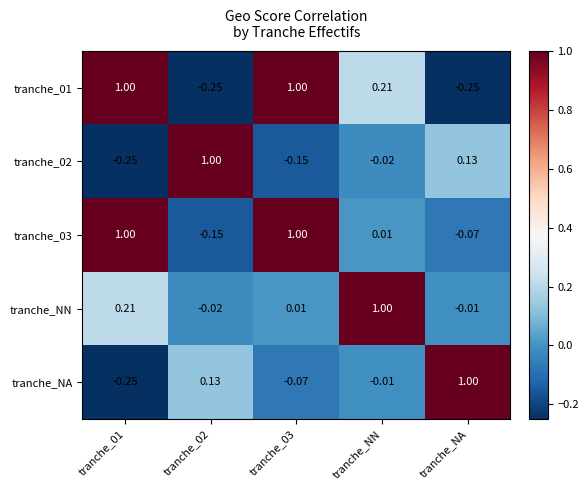

At which label is tranche_02 closest to 0?

tranche_NN